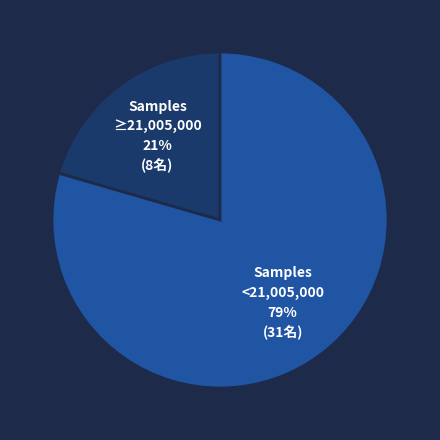

To the nearest percent, what is the average slice percentage?

50%